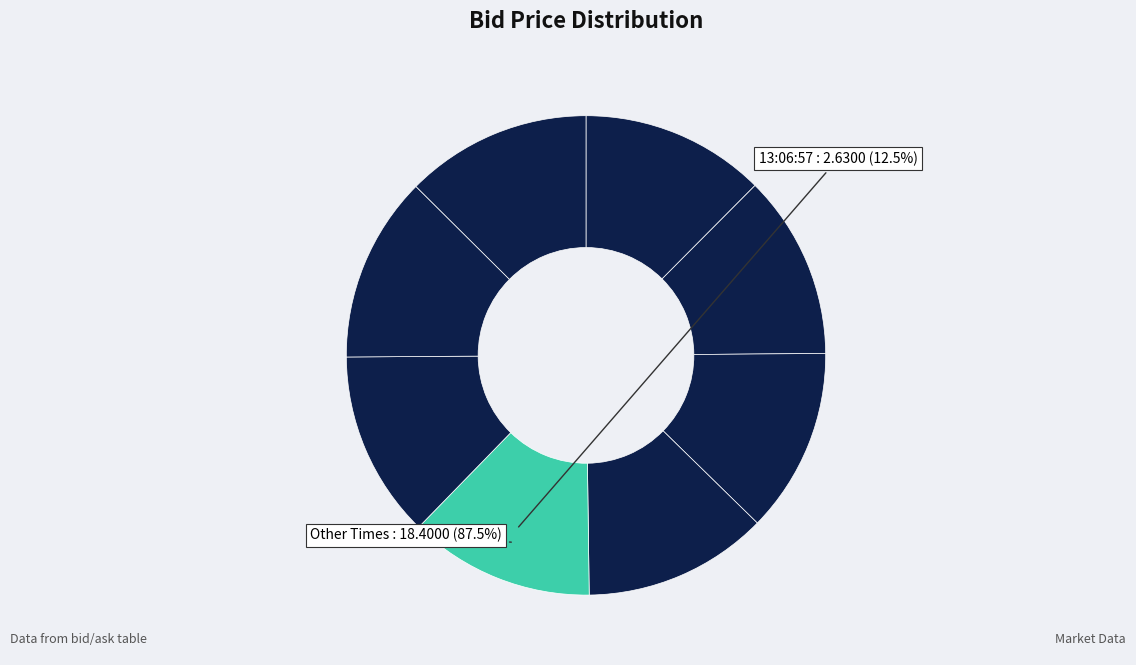

To the nearest percent, what percentage of the pie is 13:16:23.794?

12%